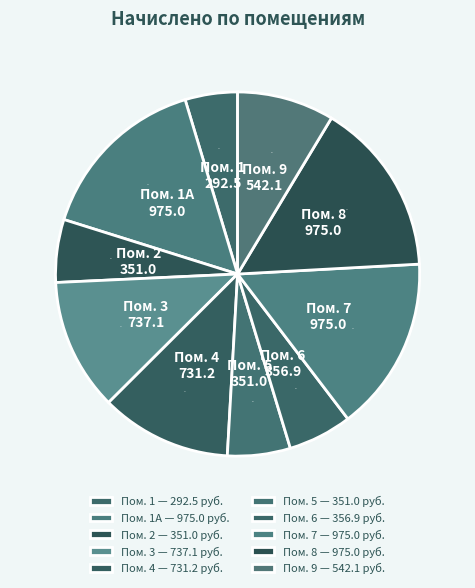

Is there any slice that represents more than half of the pie?

No